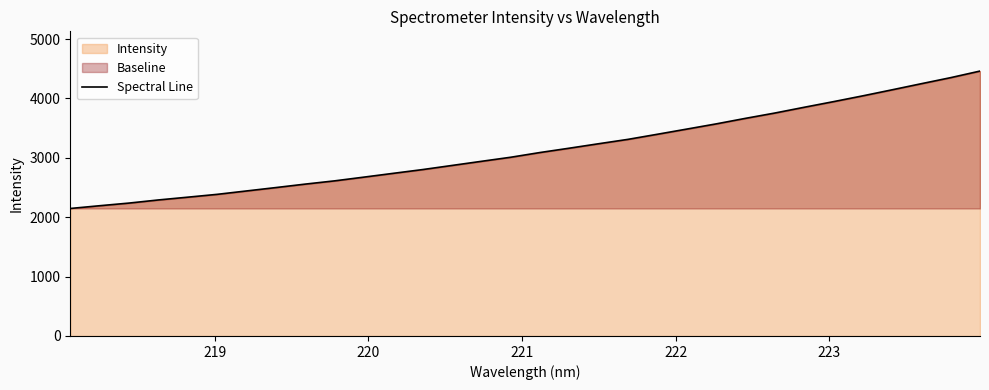

What is the difference between the maximum and minimum values?

2314.1